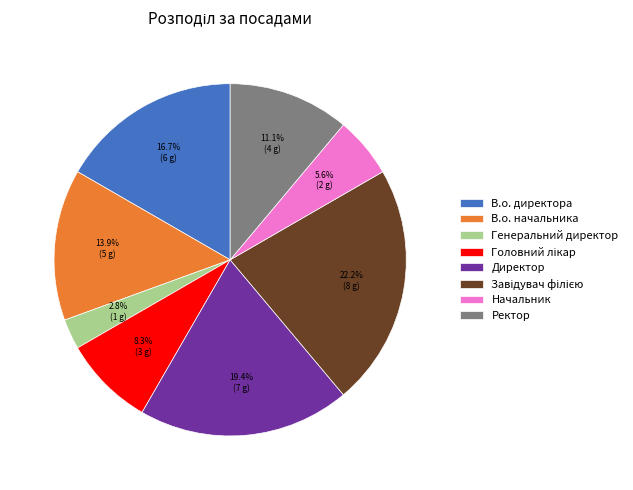

Is there any slice that represents more than half of the pie?

No